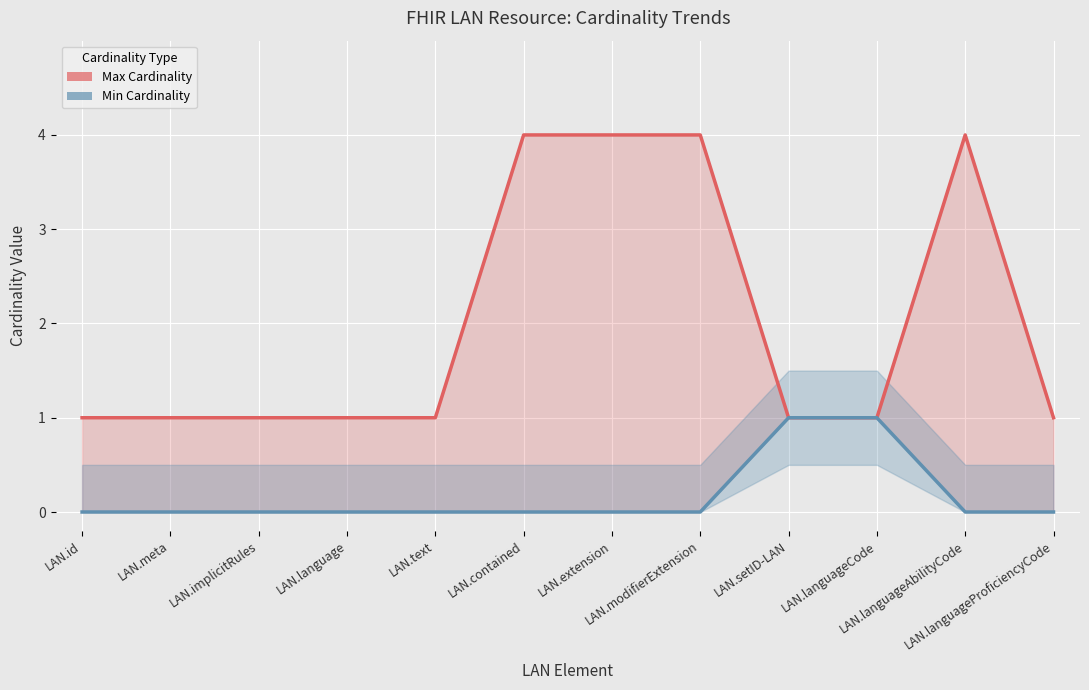

What is the average value of the Max Cardinality series?

2